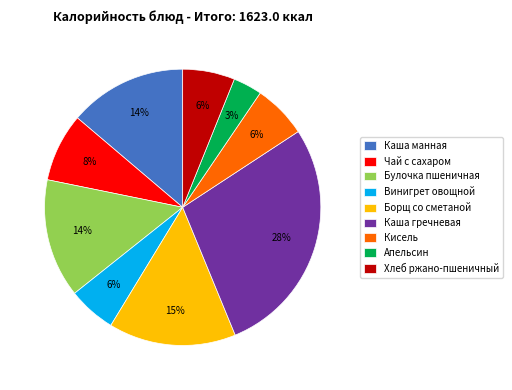

Does Борщ со сметаной account for over 50% of the chart?

No